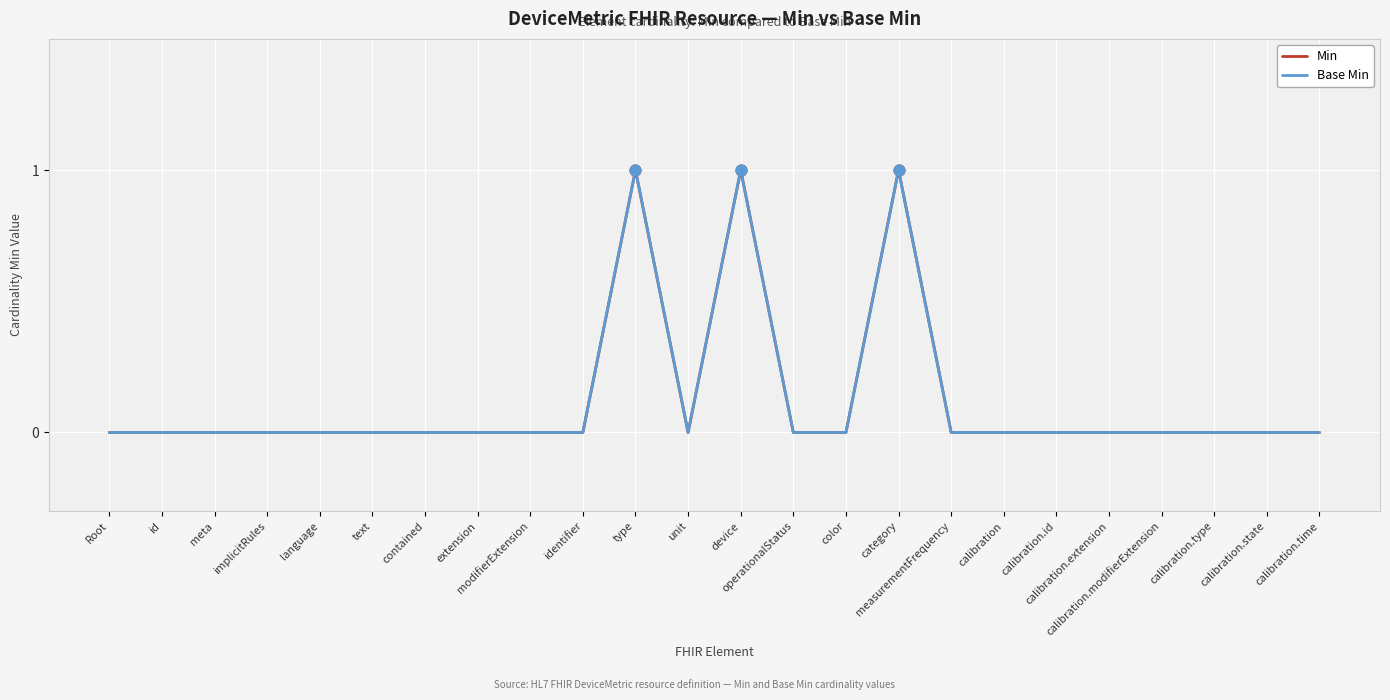

At which category is the sum across all series the highest?

type